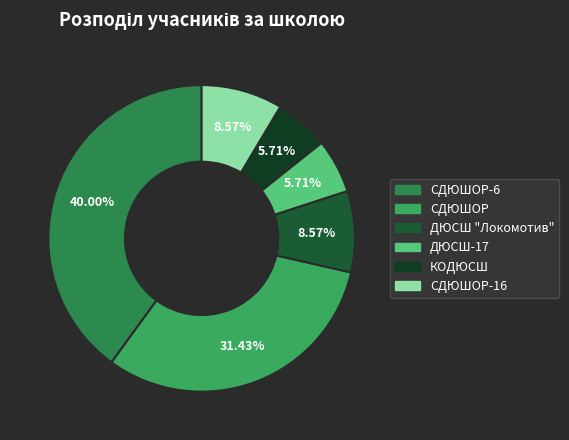

To the nearest percent, what is the difference between the largest and smallest slice percentages?

34%